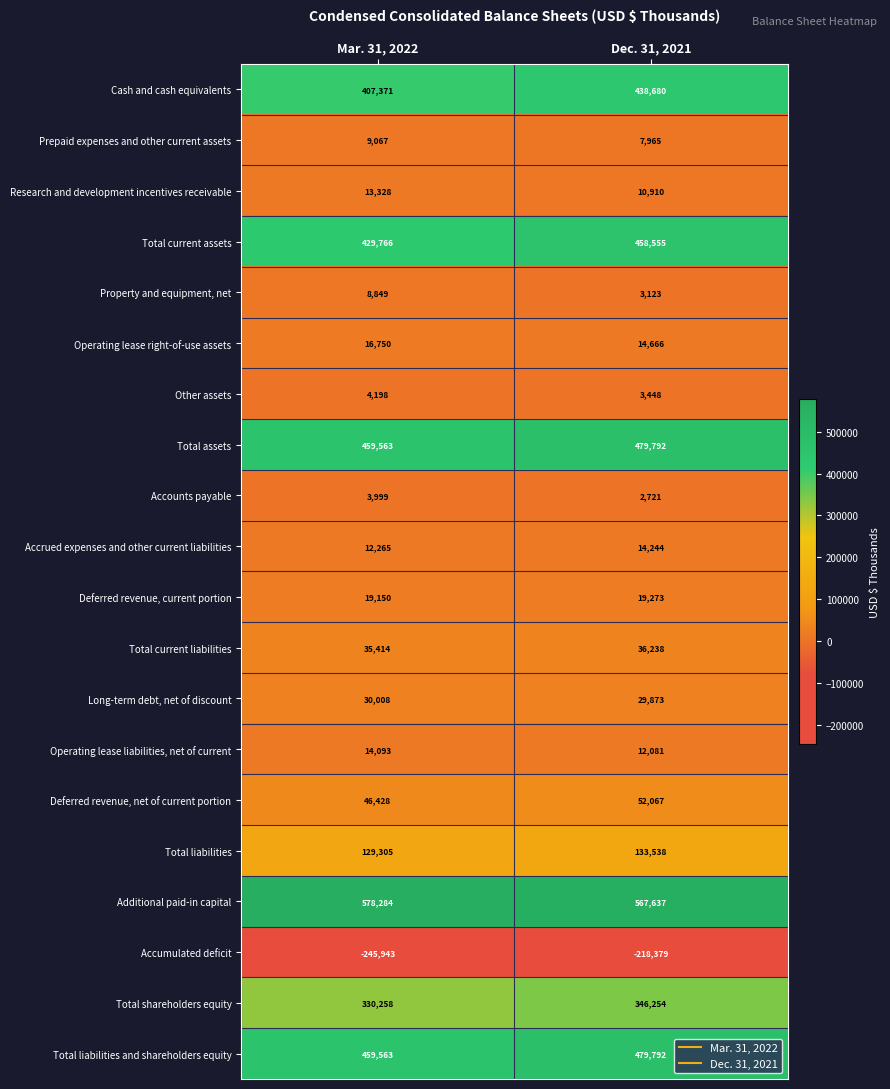

The value of Prepaid expenses and other current assets at Mar. 31, 2022 is 9067. True or false?

True